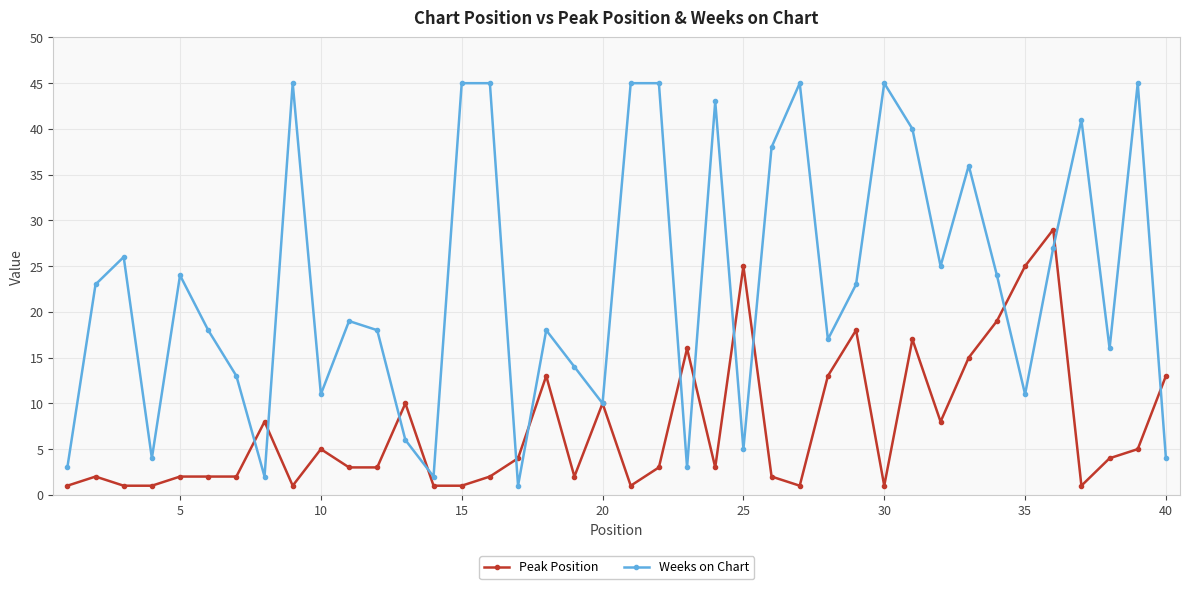

Which series has the widest spread of values?

Weeks on Chart